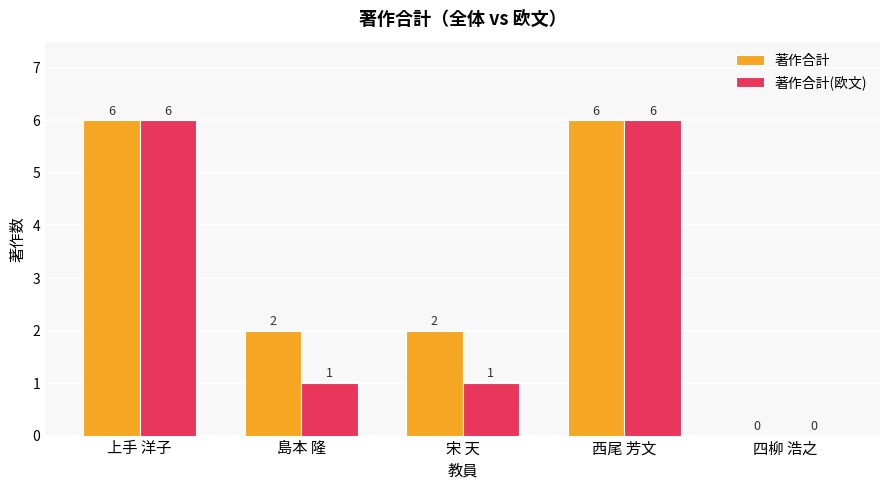

At which label does 著作合計 first exceed 2?

上手 洋子